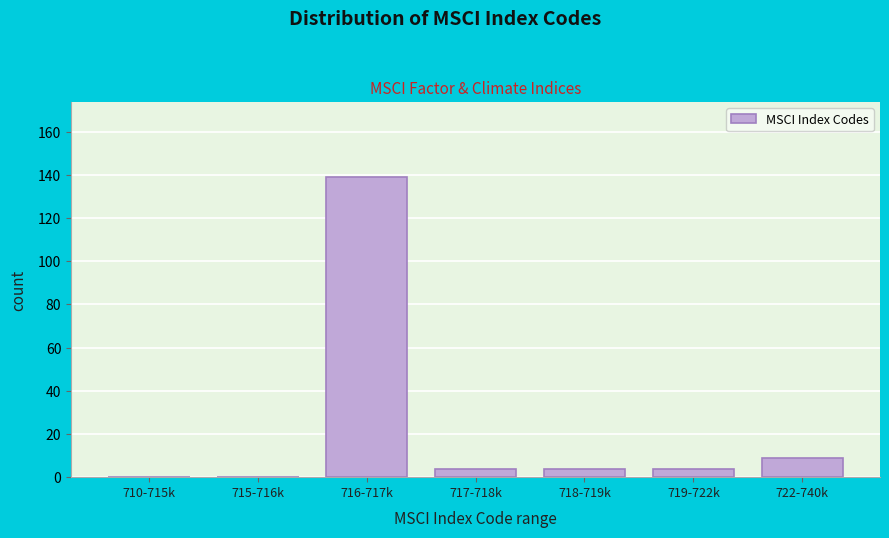

Reading right to left, extract all data points from this chart.

722-740k=9	719-722k=4	718-719k=4	717-718k=4	716-717k=139	715-716k=0	710-715k=0